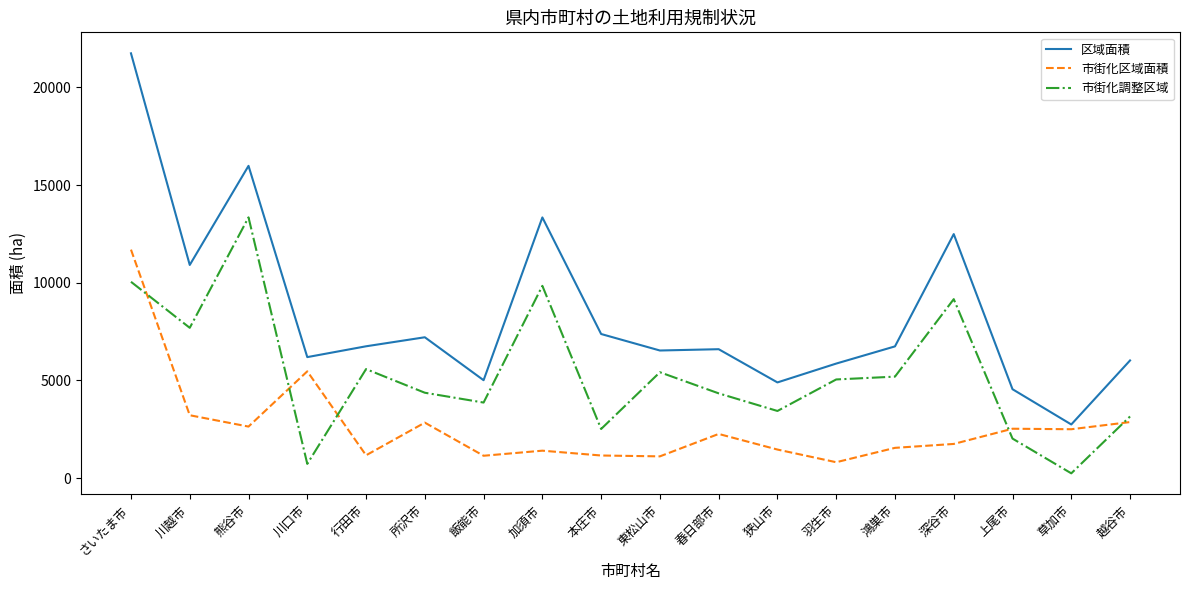

At which category does 区域面積 reach its first local valley?

川越市